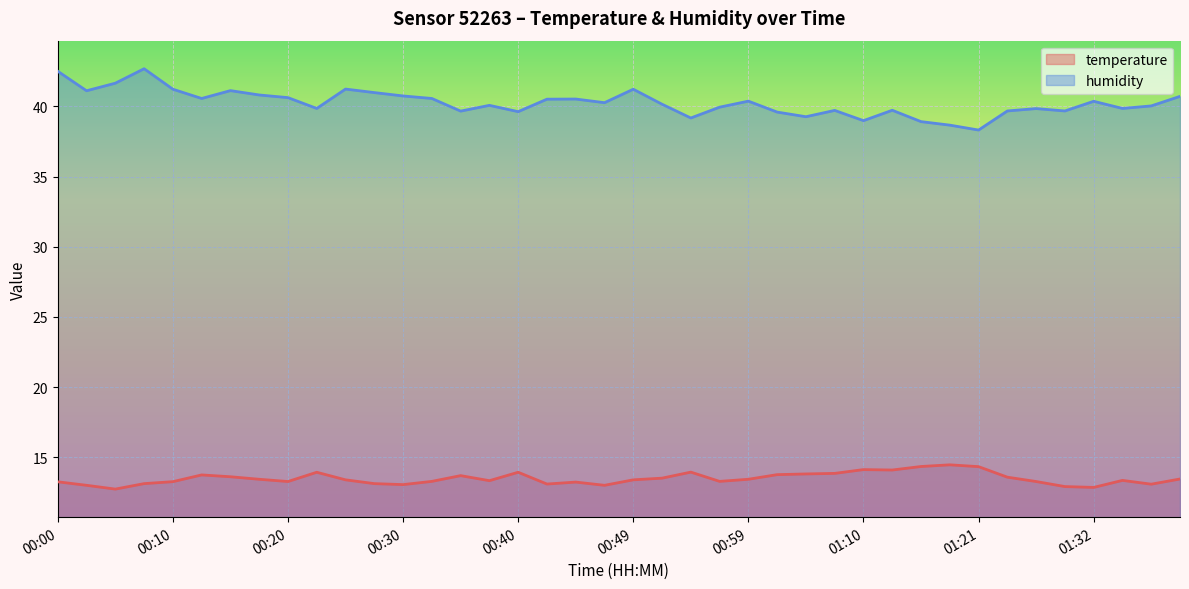

At which label is humidity closest to 40?

01:37